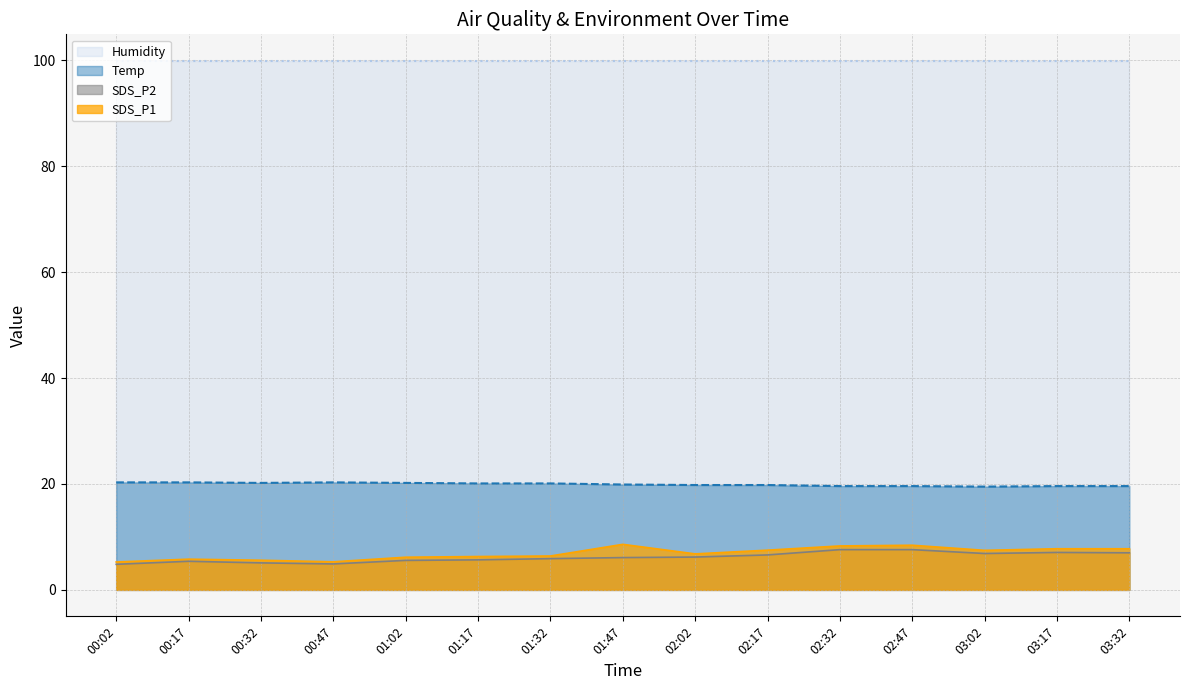

Which category has the lowest value across all series?

00:02